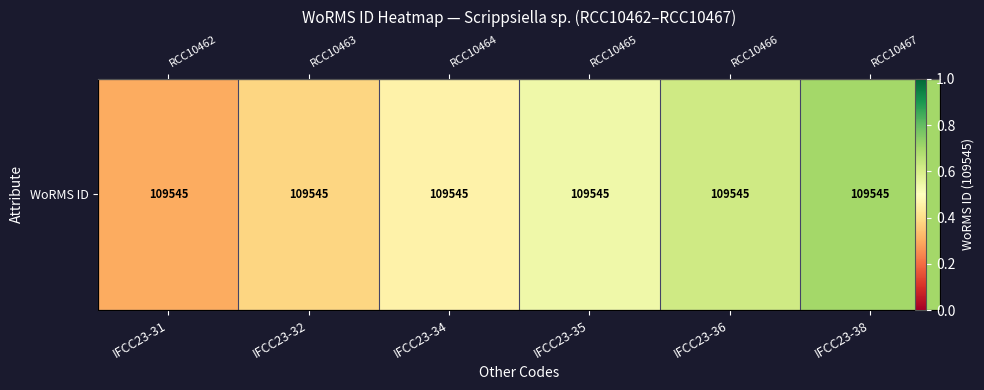

How many series are shown in this chart?

1